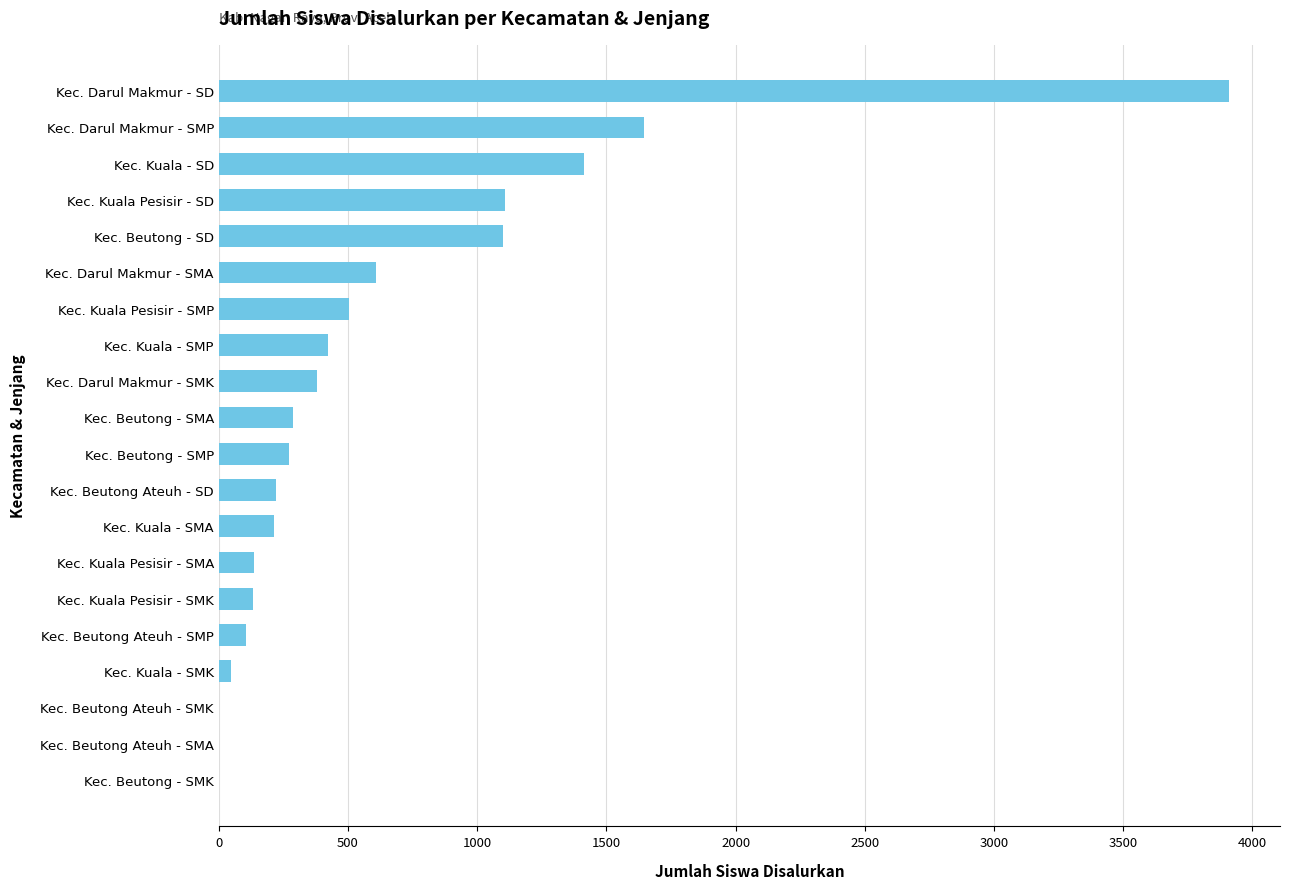

Where is the data nearest to the value 1955?

Kec. Darul Makmur - SMP